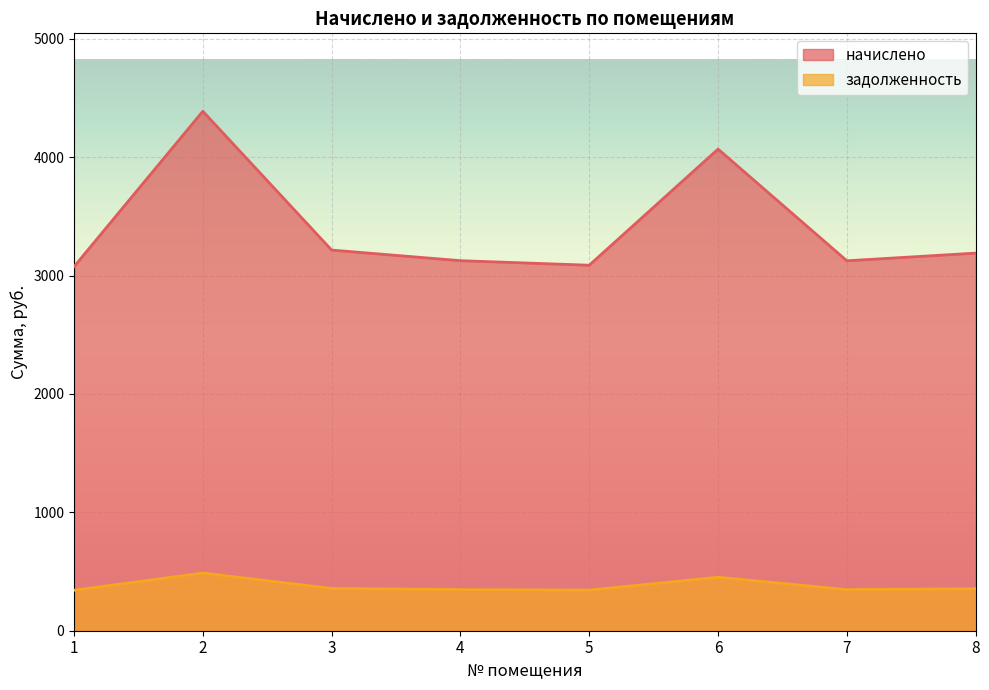

The value of начислено at 7 is 3125.1. True or false?

True